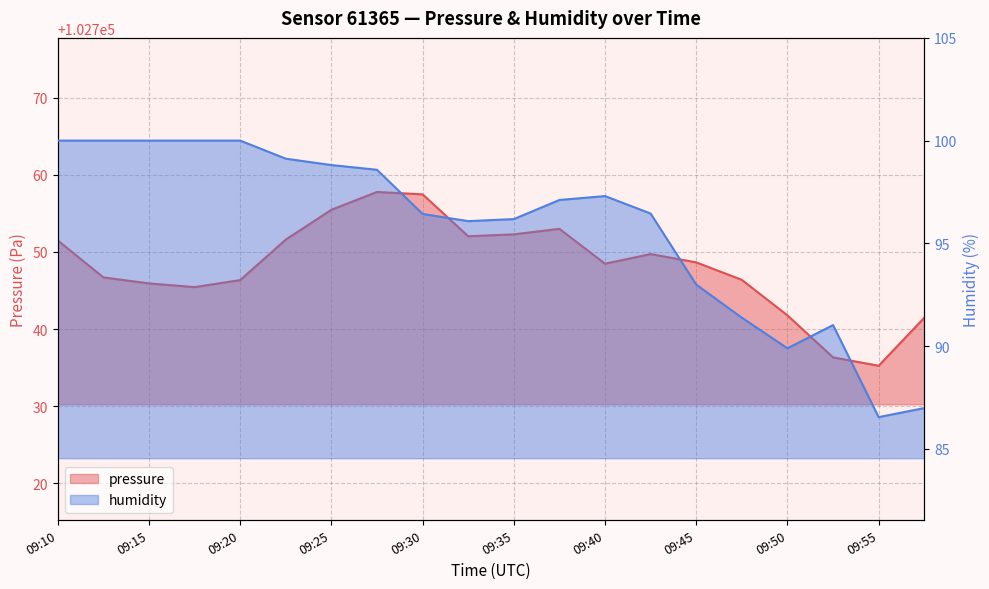

Reading left to right, what are all the values shown in this chart?

pressure: 102751.5	102746.7	102745.9	102745.4	102746.4	102751.6	102755.5	102757.8	102757.5	102752.0	102752.3	102753.0	102748.5	102749.7	102748.6	102746.4	102741.8	102736.3	102735.2	102741.5
humidity: 100.0	100.0	100.0	100.0	100.0	99.1	98.8	98.6	96.4	96.1	96.2	97.1	97.3	96.5	93.0	91.4	89.9	91.0	86.5	87.0